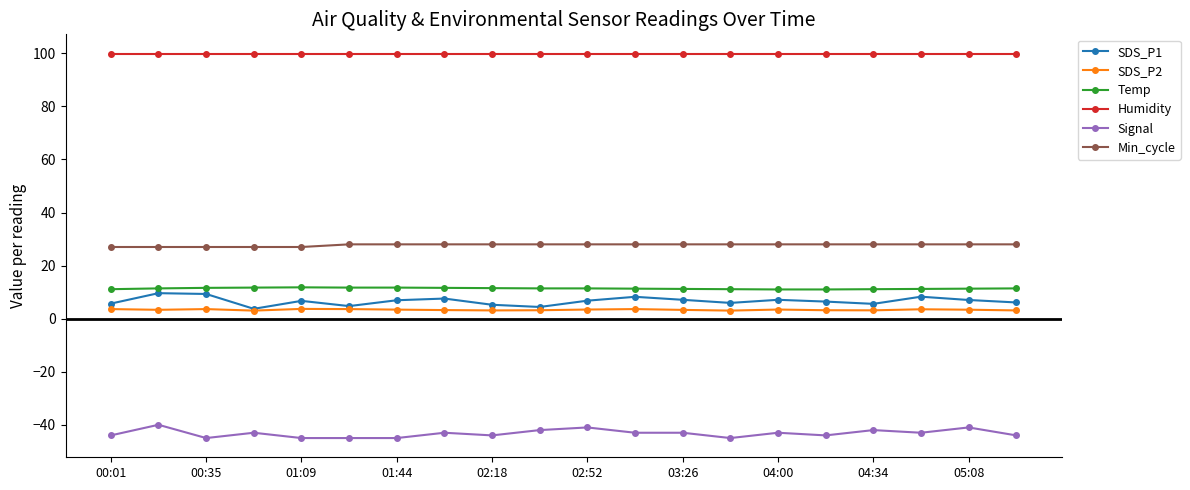

What is the value of the Temp point at the 18th from the left?

11.2